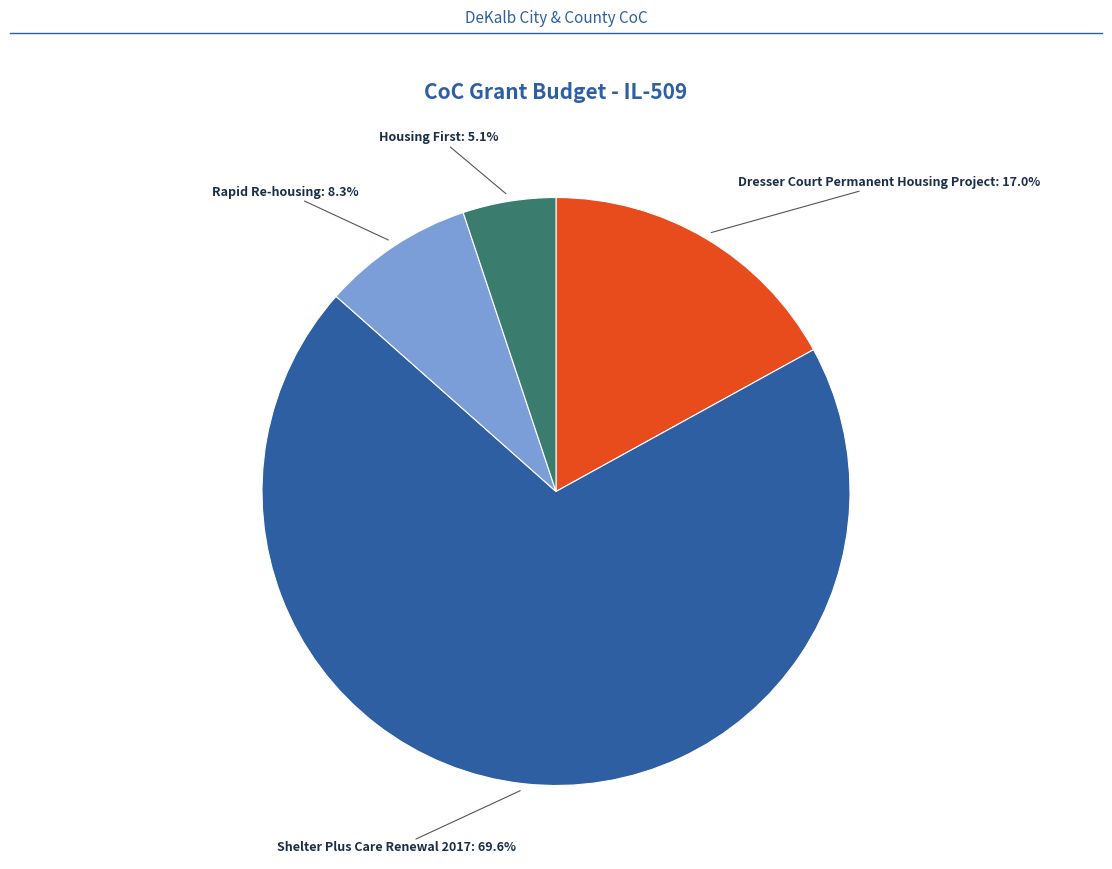

What is the largest slice in the pie chart?

Shelter Plus Care Renewal 2017